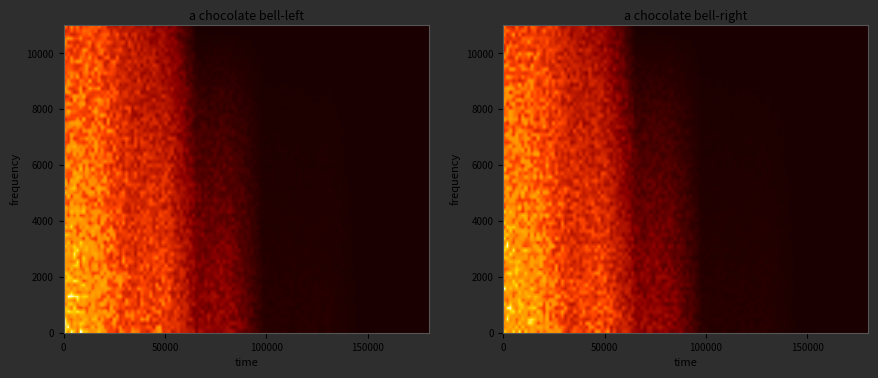

True or false: 831 has a value of 835 at Verkauf (A).

False